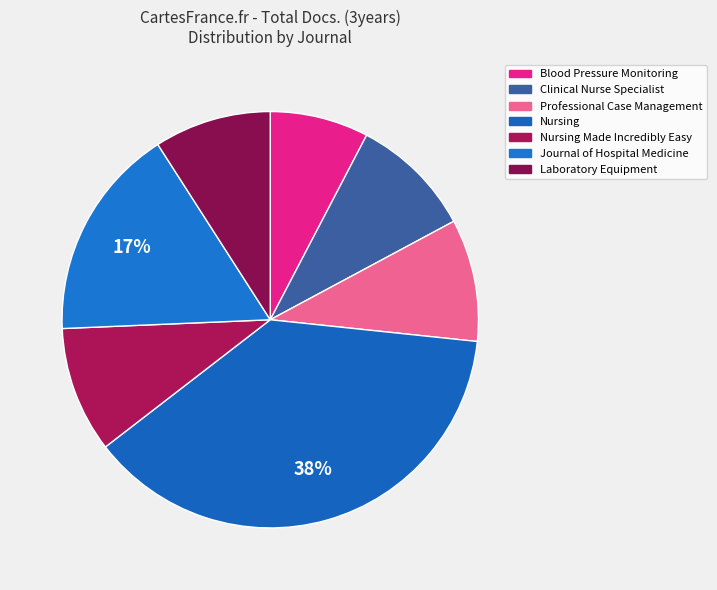

What is the total percentage of Nursing and Blood Pressure Monitoring?

45.5%